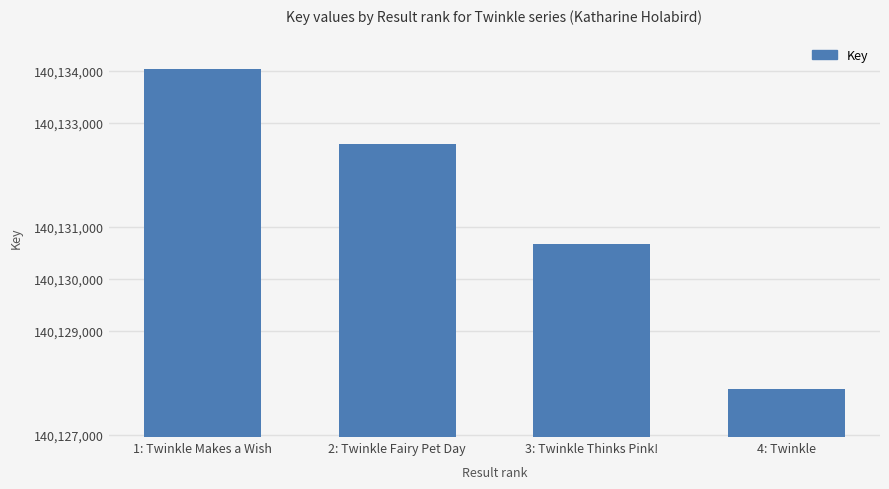

What is the change in value from 1: Twinkle Makes a Wish to 2: Twinkle Fairy Pet Day?

-1429